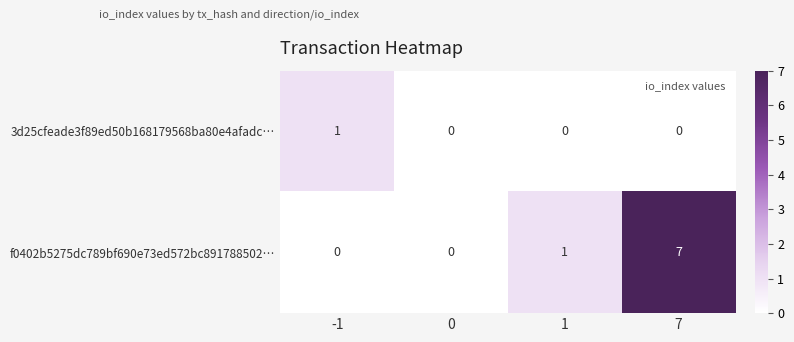

The f0402b5275dc789bf690e73ed572bc891788502… series shows 1 at 1. True or false?

True